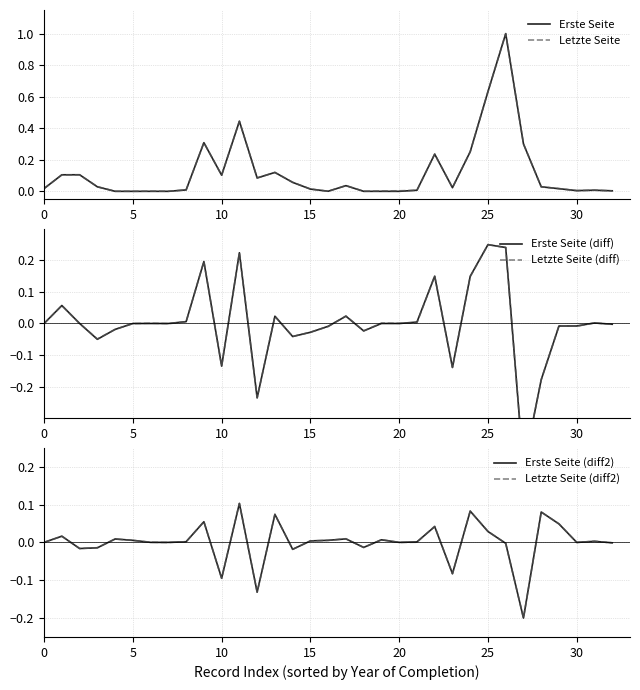

What is the minimum value for Erste Seite (diff2)?

-0.2